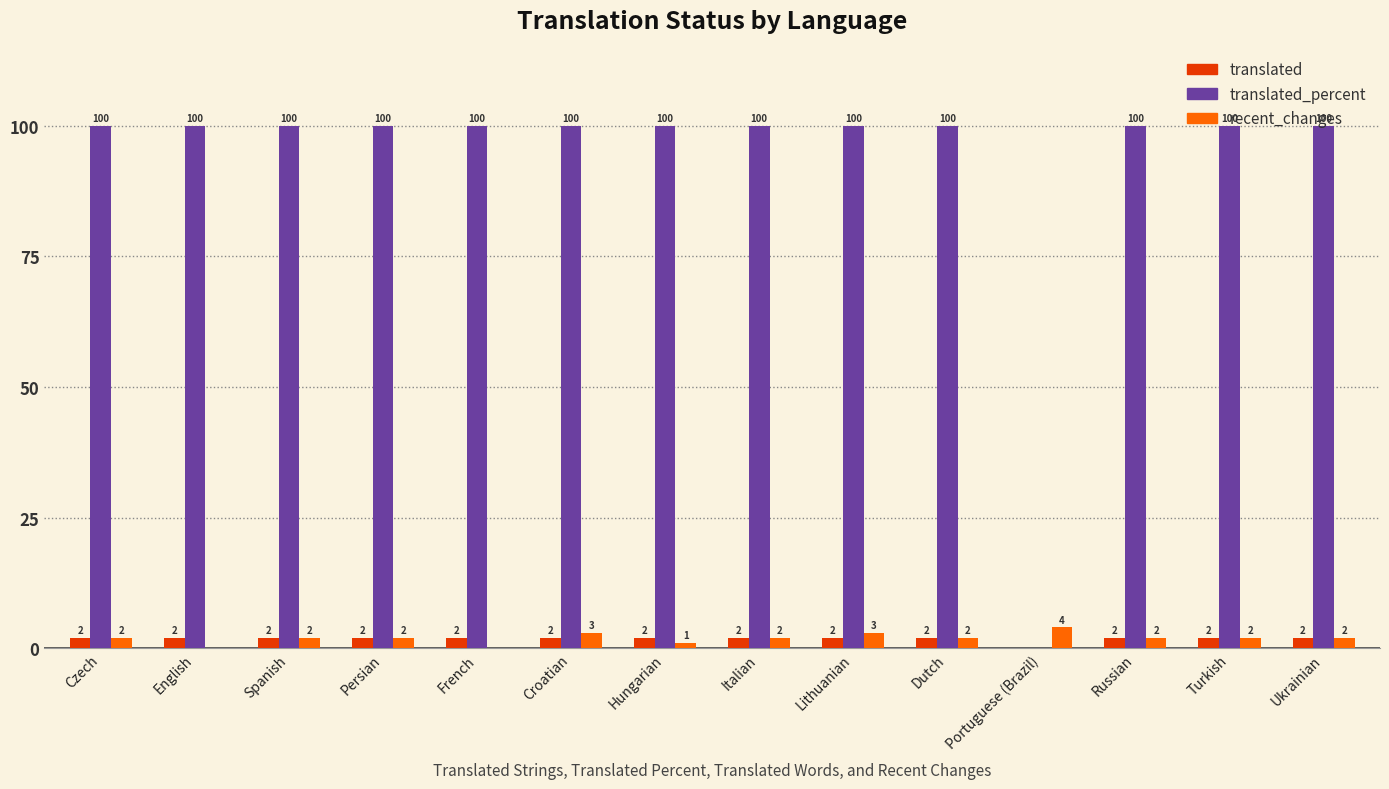

Count the number of categories in the chart.

14